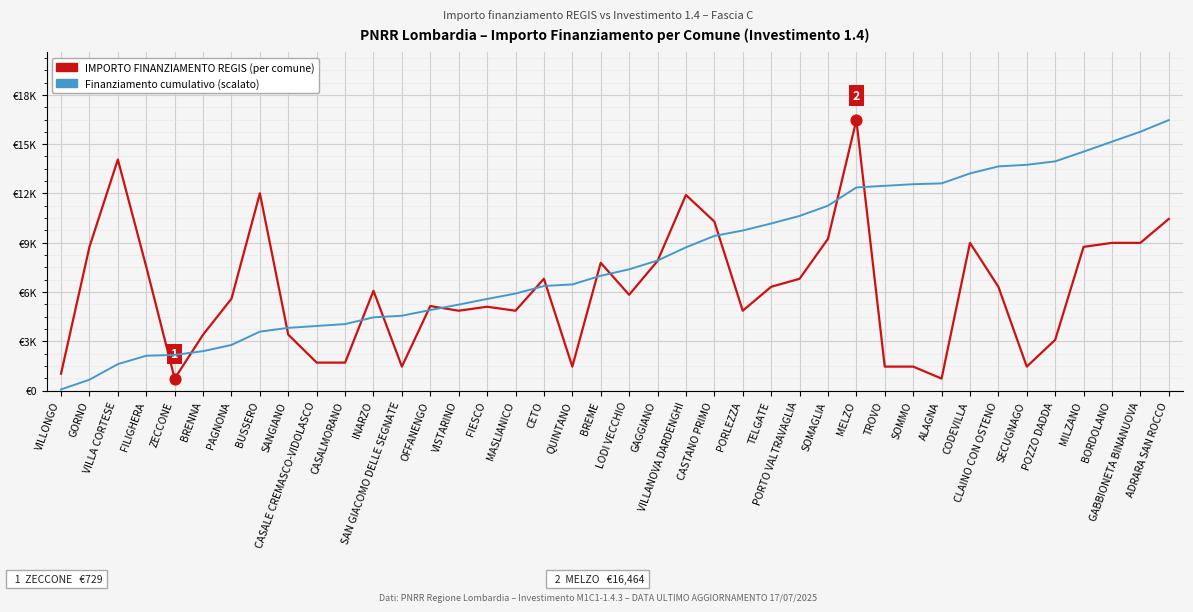

Is the value of IMPORTO FINANZIAMENTO REGIS (per comune) at BORDOLANO greater than the value of Finanziamento cumulativo (scalato) at CASTANO PRIMO?

No